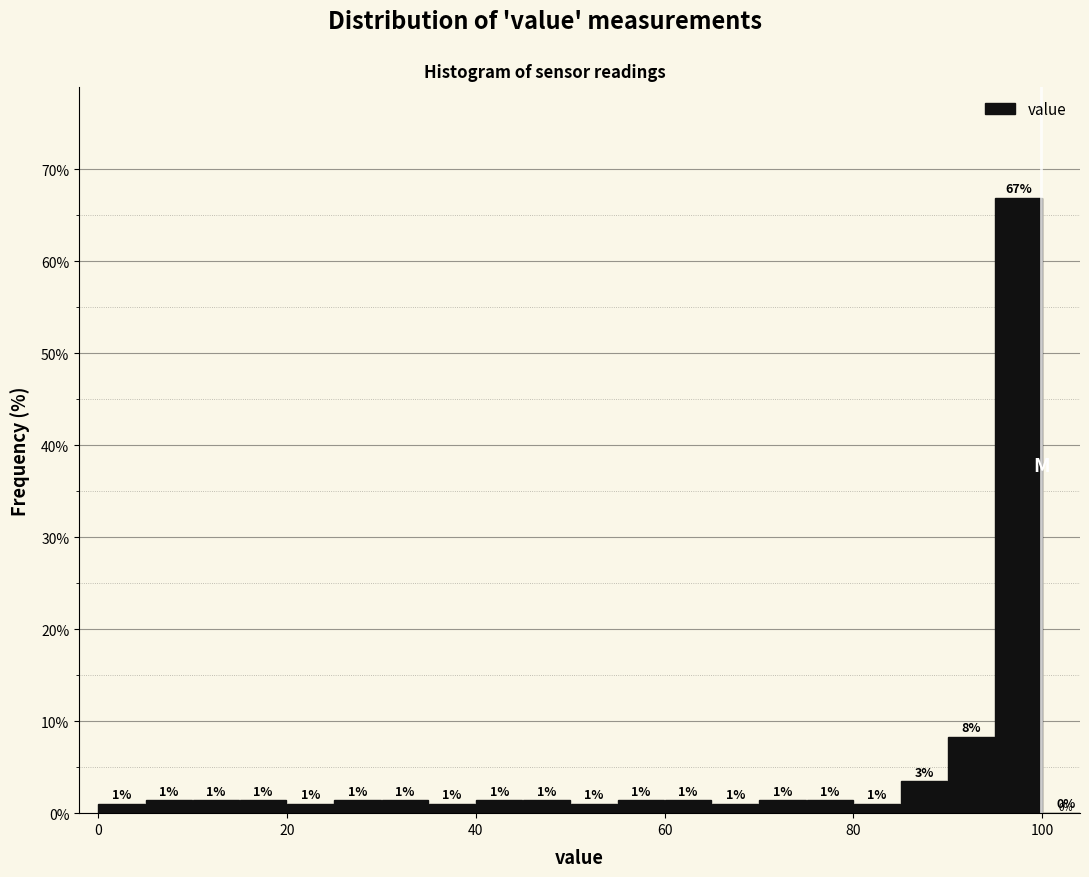

Read against the x-axis, roughly where is the centre of the tallest bar?

98